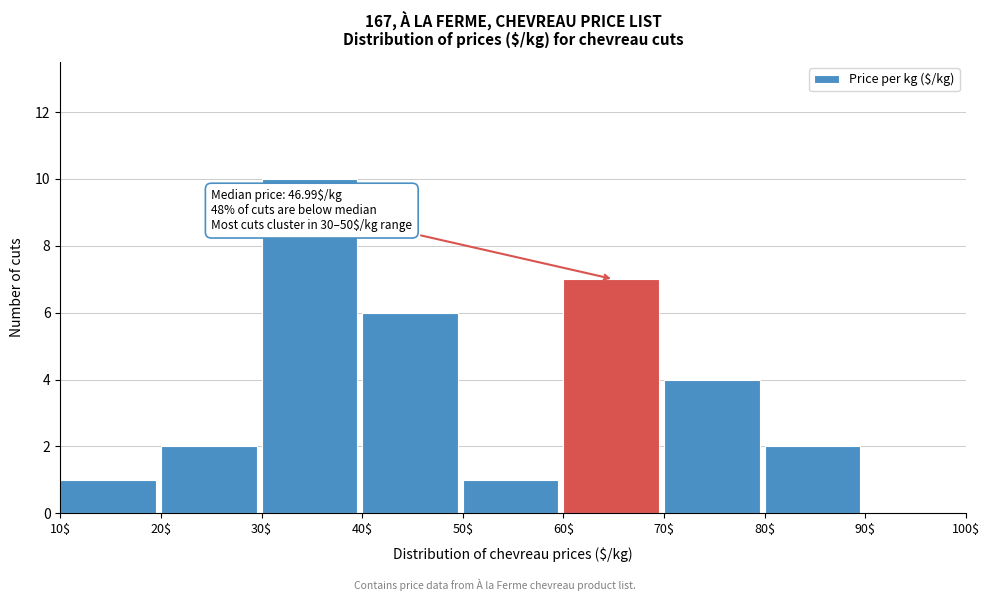

Over which range of the x-axis is the bar tallest?

30$ to 40$